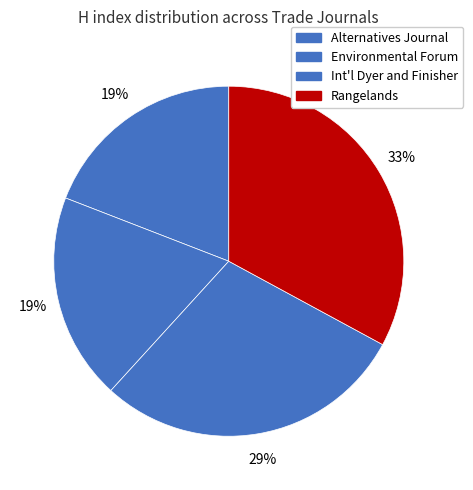

Which category has the smallest portion of the pie?

Alternatives Journal